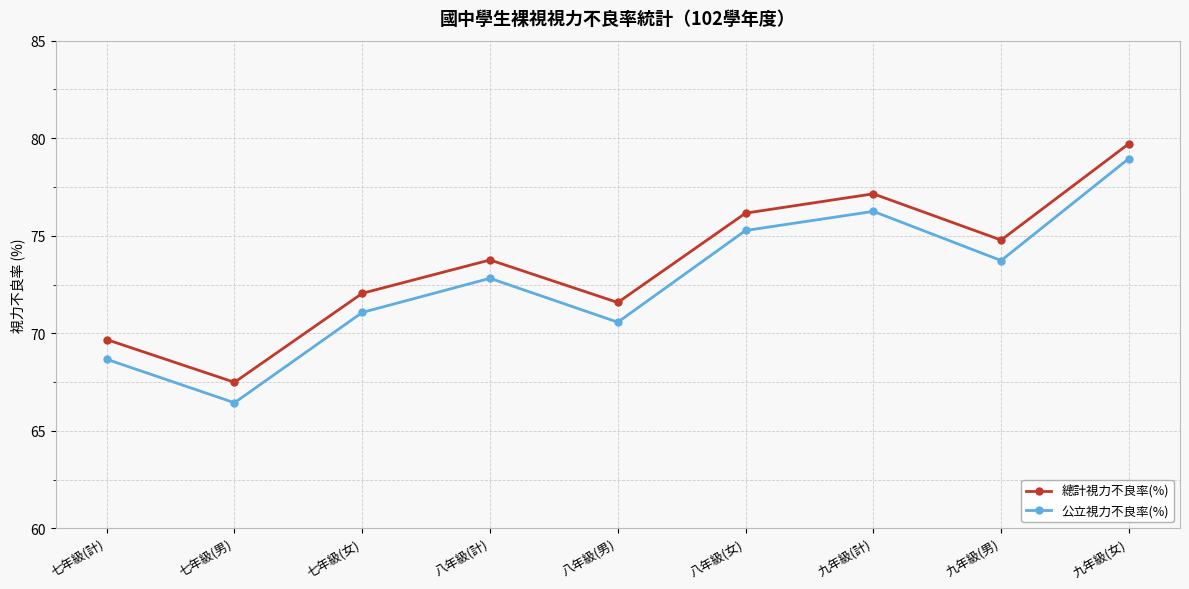

True or false: 總計視力不良率(%) and 公立視力不良率(%) cross at least once.

False